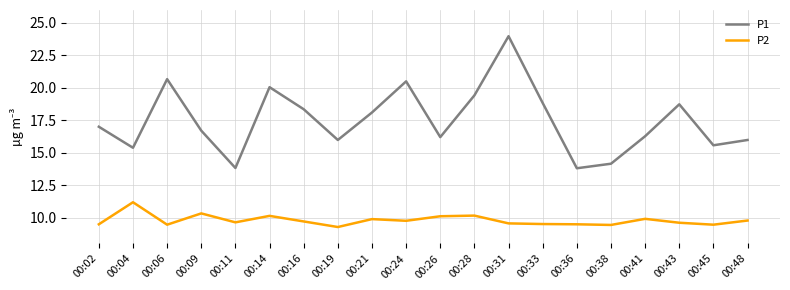

Between 00:19 and 00:21, which series saw the biggest shift?

P1